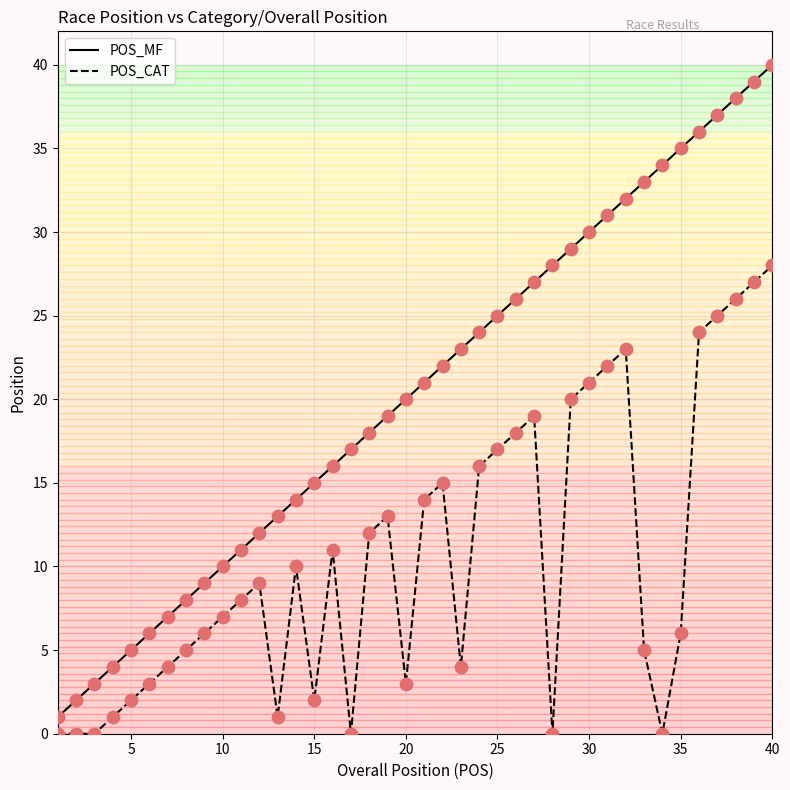

Which series has the widest spread of values?

POS_MF